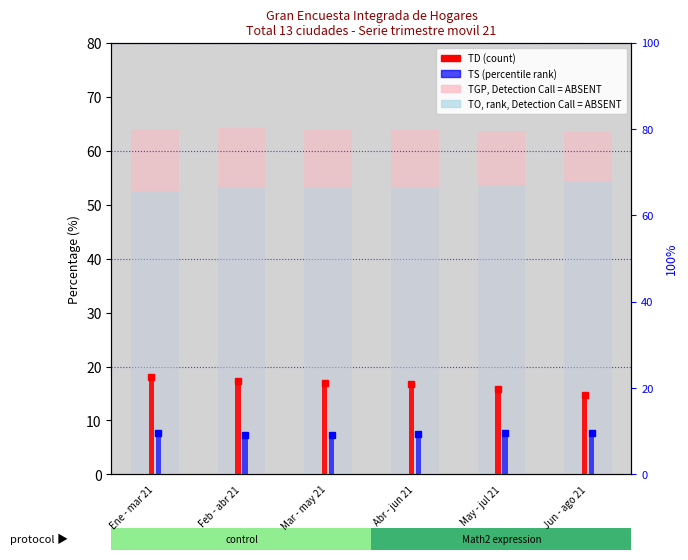

Rank the series by their maximum value, from lowest to highest.

TS, TD, TO, TGP